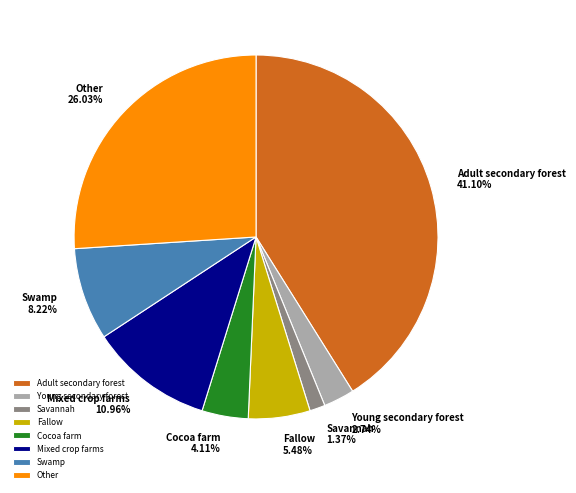

Combined, do Swamp and Savannah account for over 50%?

No